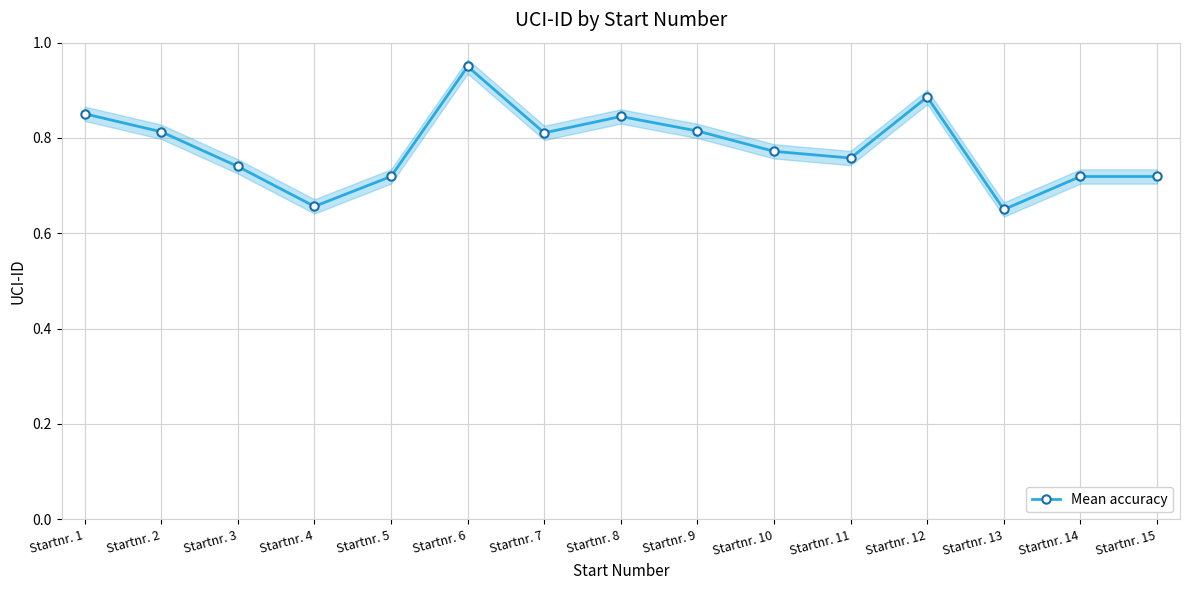

At which category does the chart reach its peak across all series?

Startnr. 6